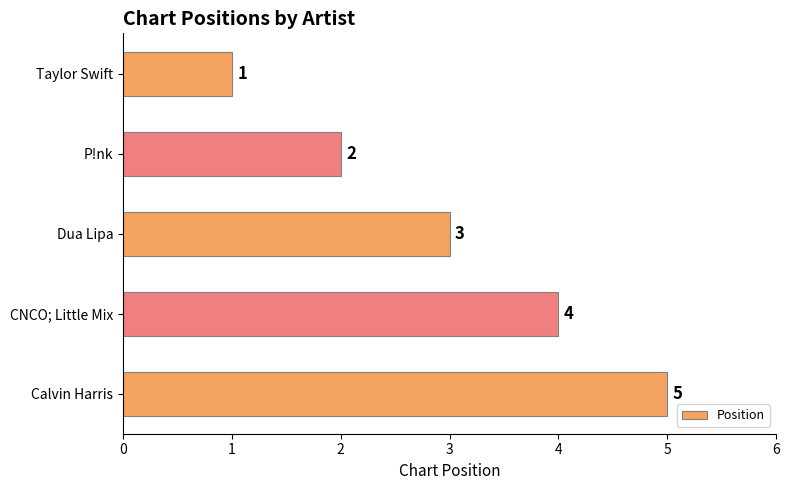

The value at Calvin Harris is 7. True or false?

False